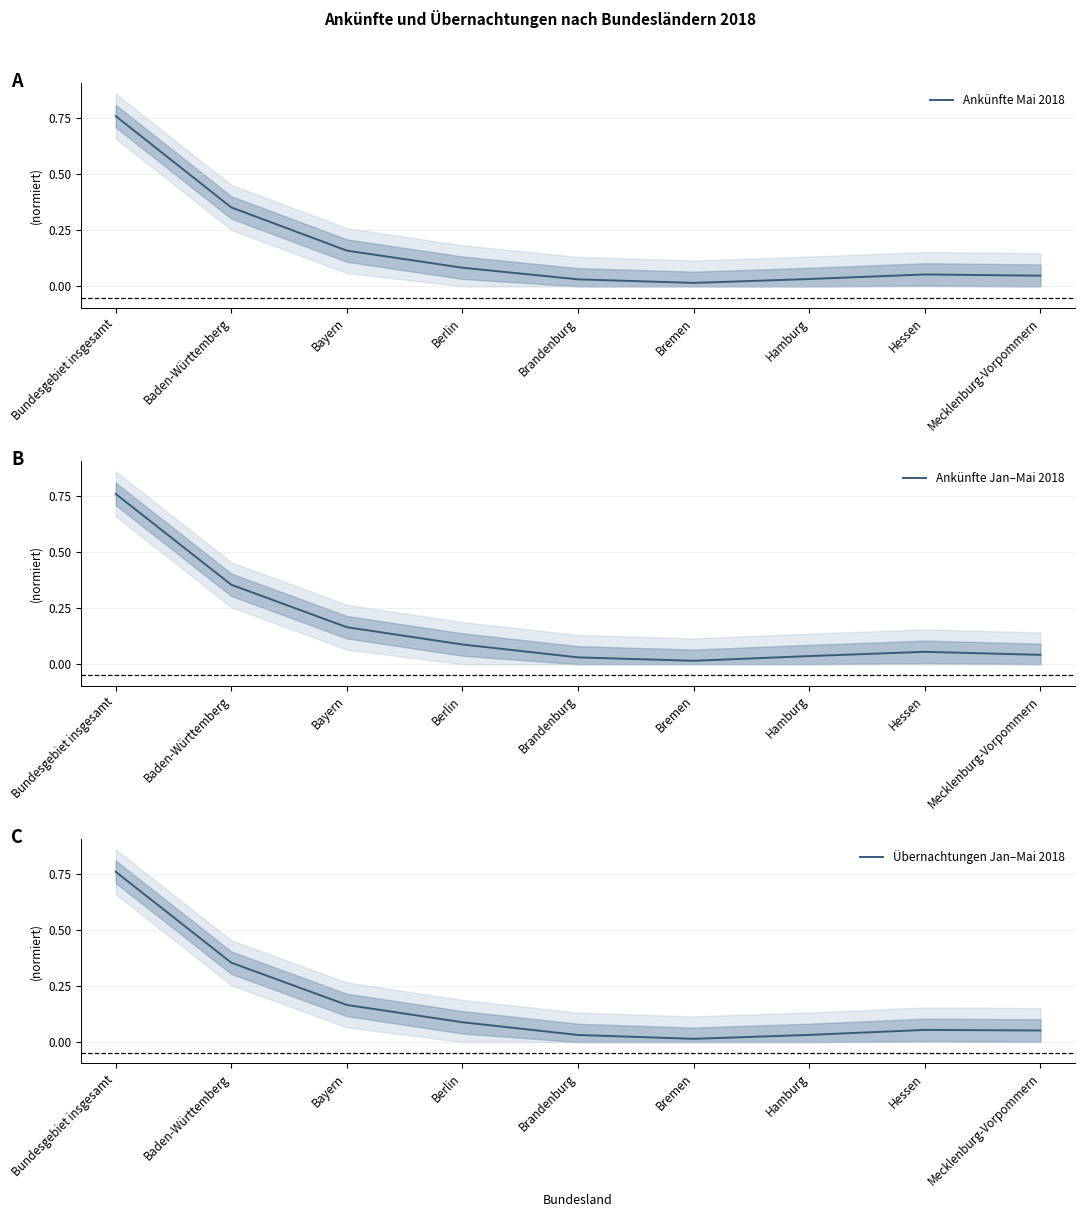

Where is the first local minimum for Ankünfte Jan–Mai 2018?

Bremen